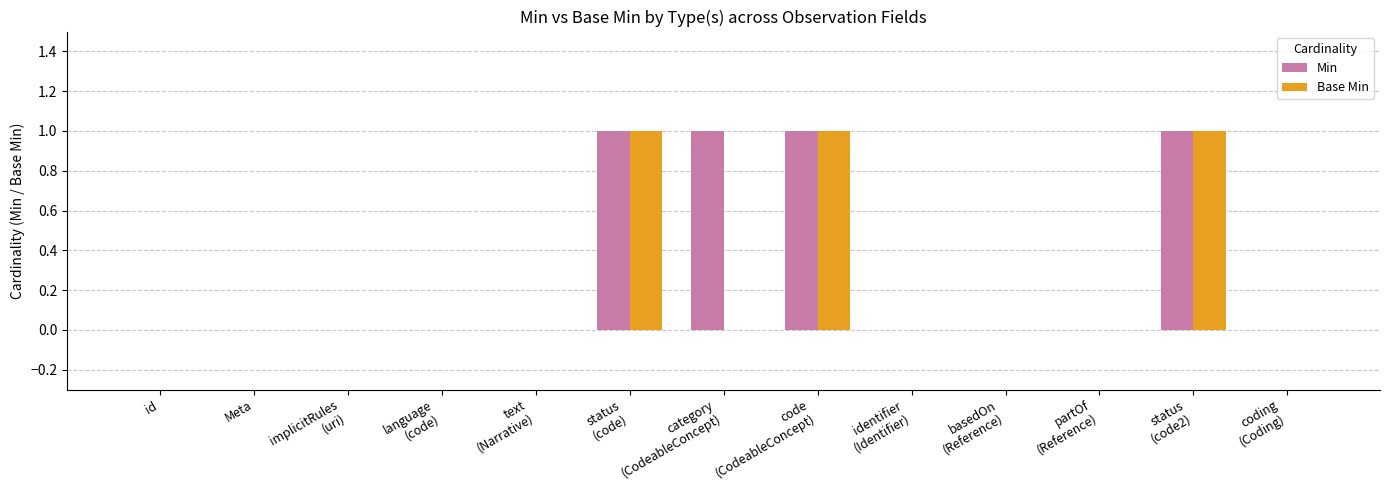

How many groups of bars are there?

13